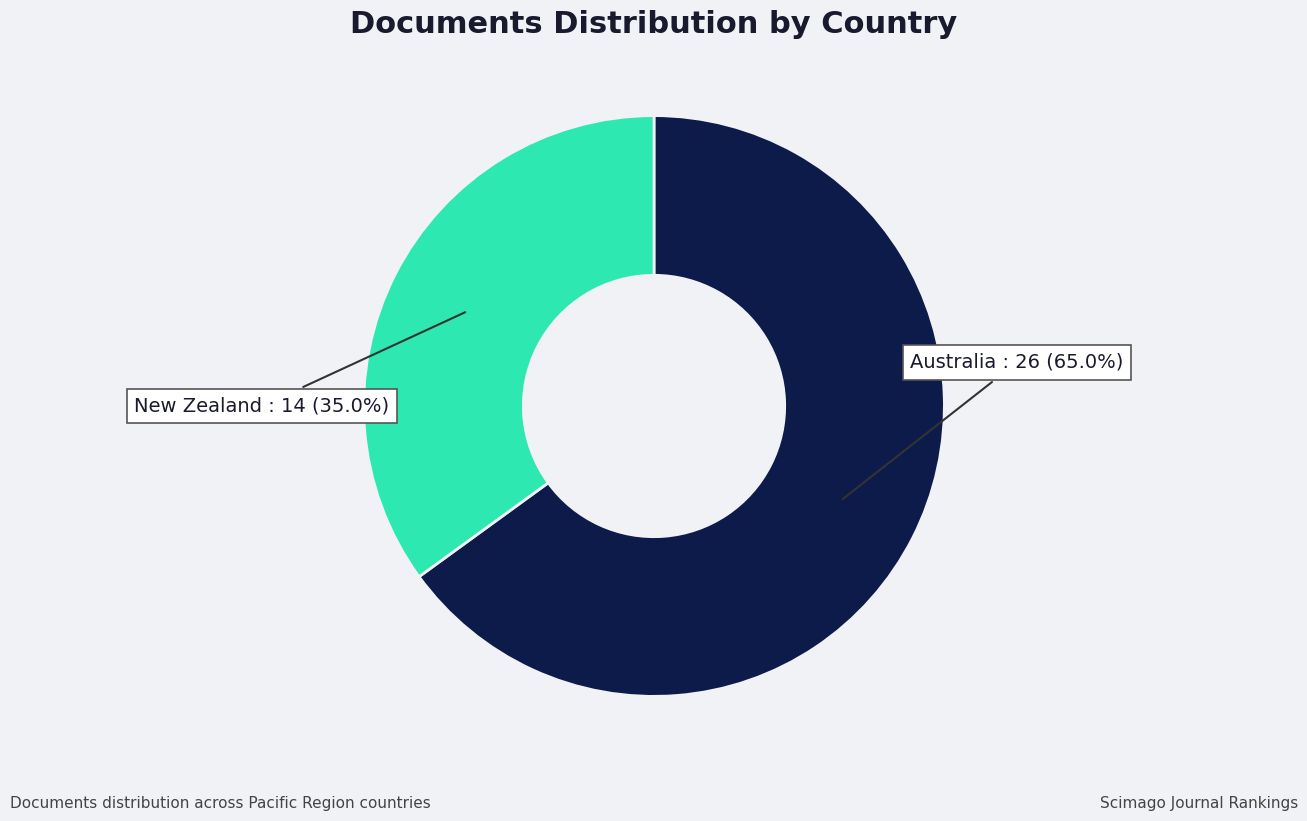

Does any single category account for the majority?

Yes